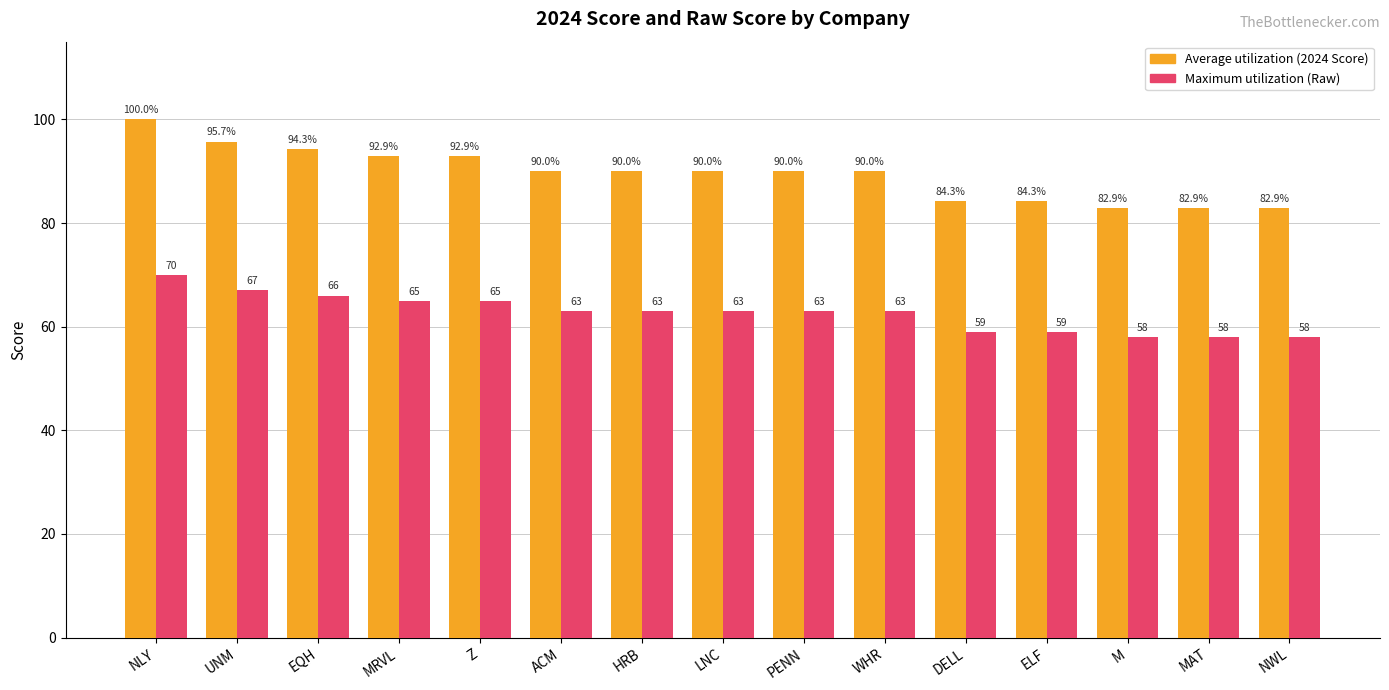

What is the total value across all series at LNC?

153.0